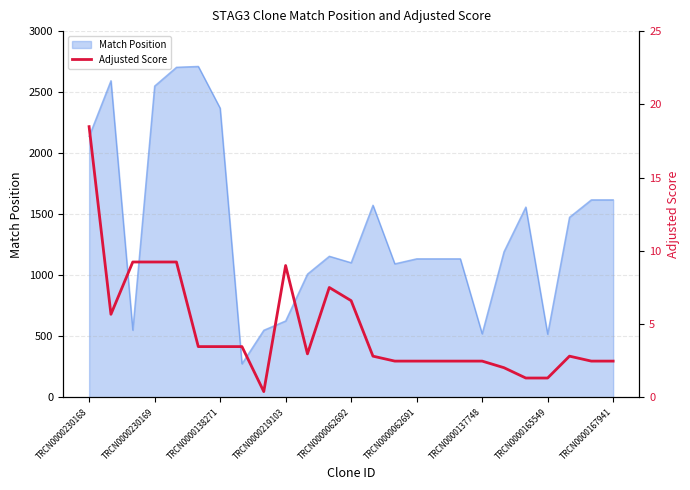

What is the lowest value of the Match Position series?

275